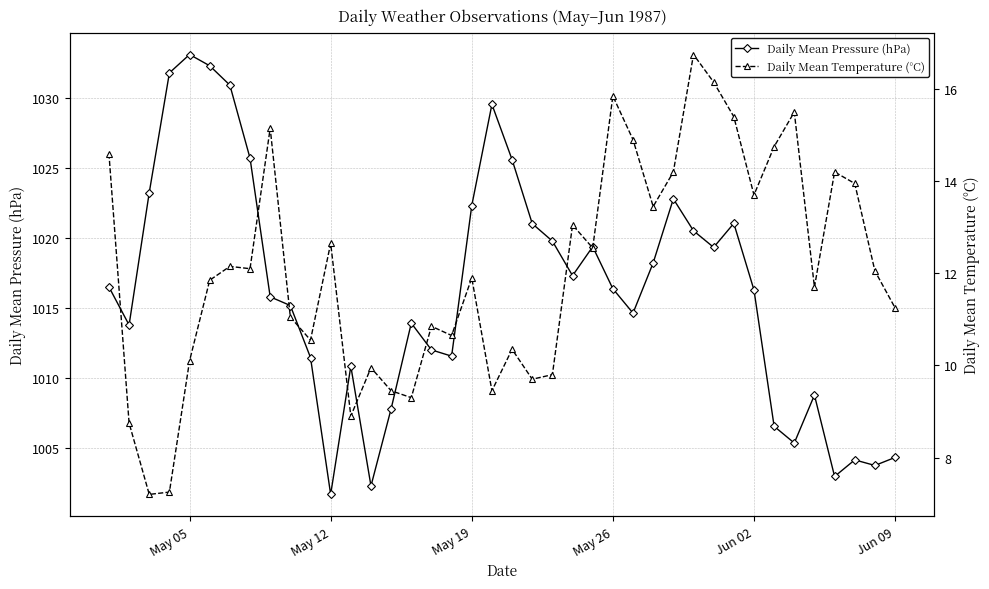

How many values in the Daily Mean Temperature (°C) series are below 12?

20